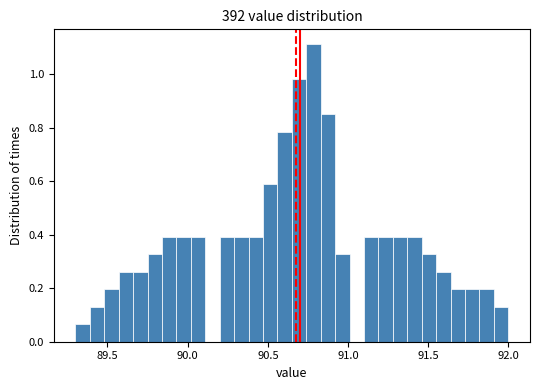

Around what value on the x-axis is the tallest bar? Give the approximate position of its centre, as read against the axis.

90.80